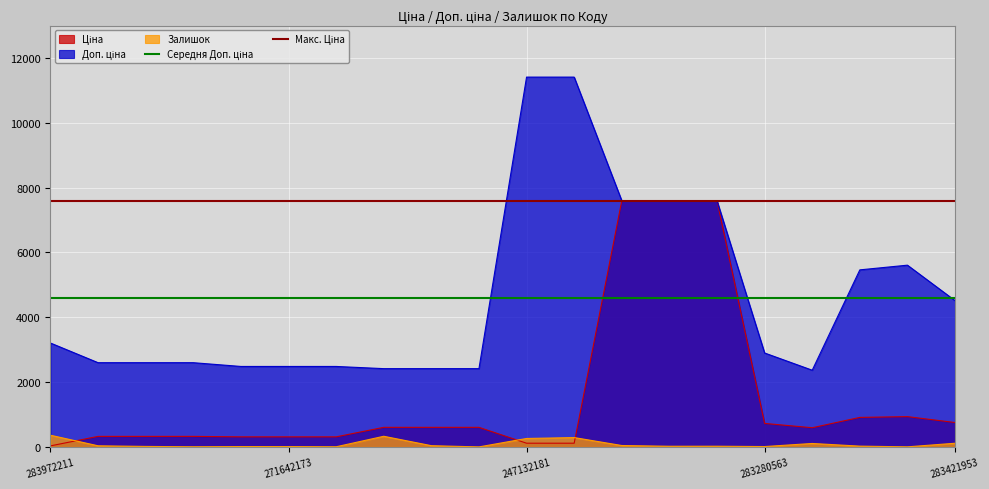

What is the highest value of the Макс. Ціна series?

7596.5